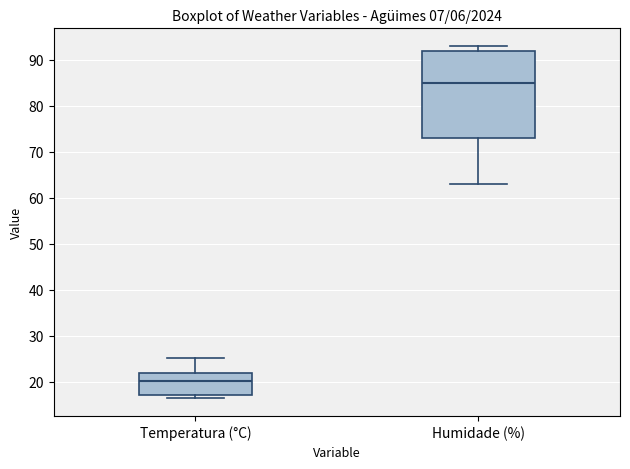

Comparing the boxes themselves (not the whiskers), which one is the tallest?

Humidade (%)